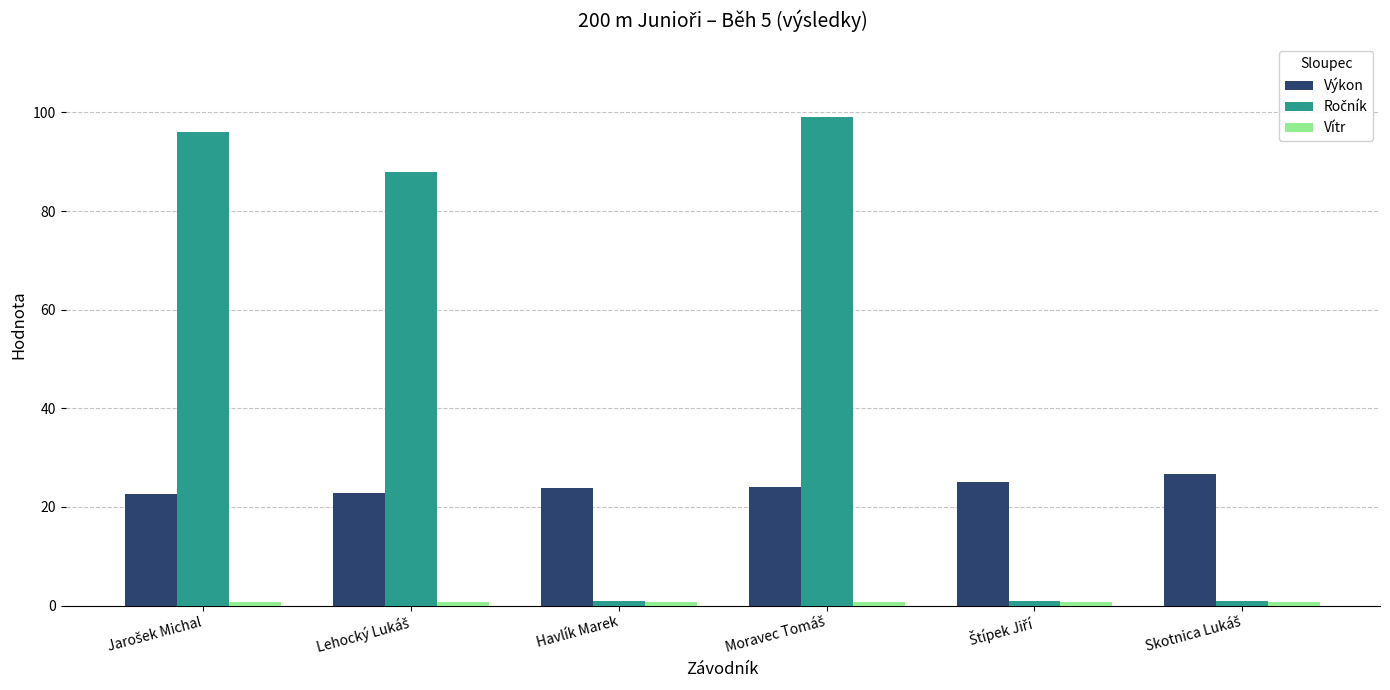

The value of Výkon at Havlík Marek is 8.3. True or false?

False